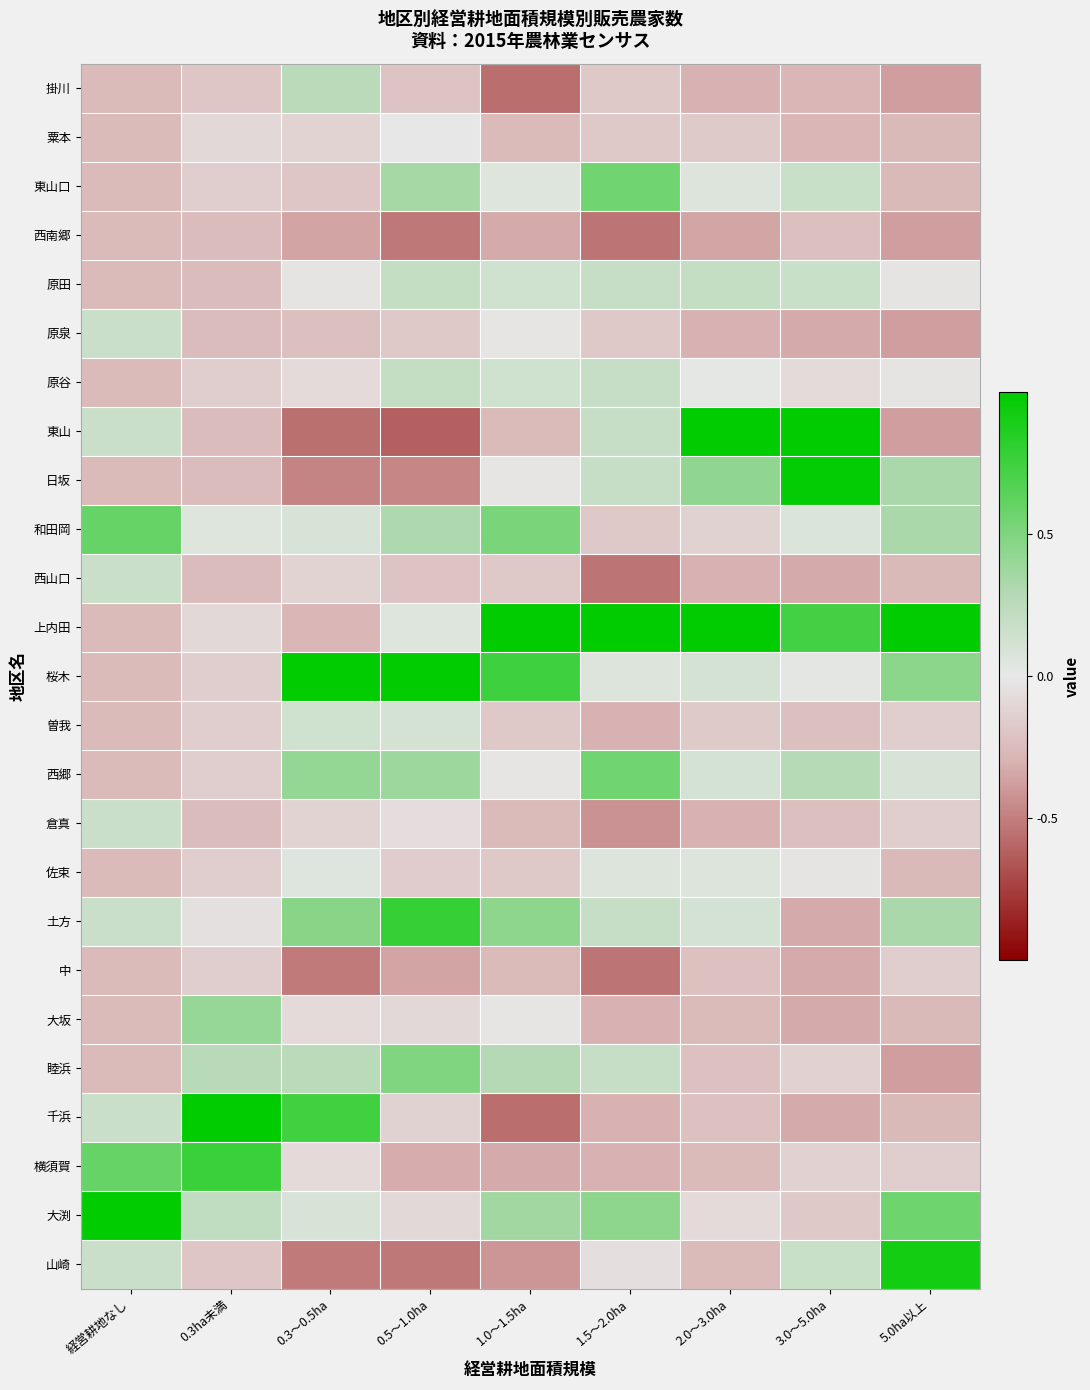

List the series in order of their peak value, highest first.

千浜, 大渕, 上内田, 桜木, 東山, 日坂, 山崎, 土方, 横須賀, 和田岡, 東山口, 西郷, 睦浜, 大坂, 掛川, 原田, 原谷, 原泉, 西山口, 倉真, 曽我, 佐束, 粟本, 中, 西南郷